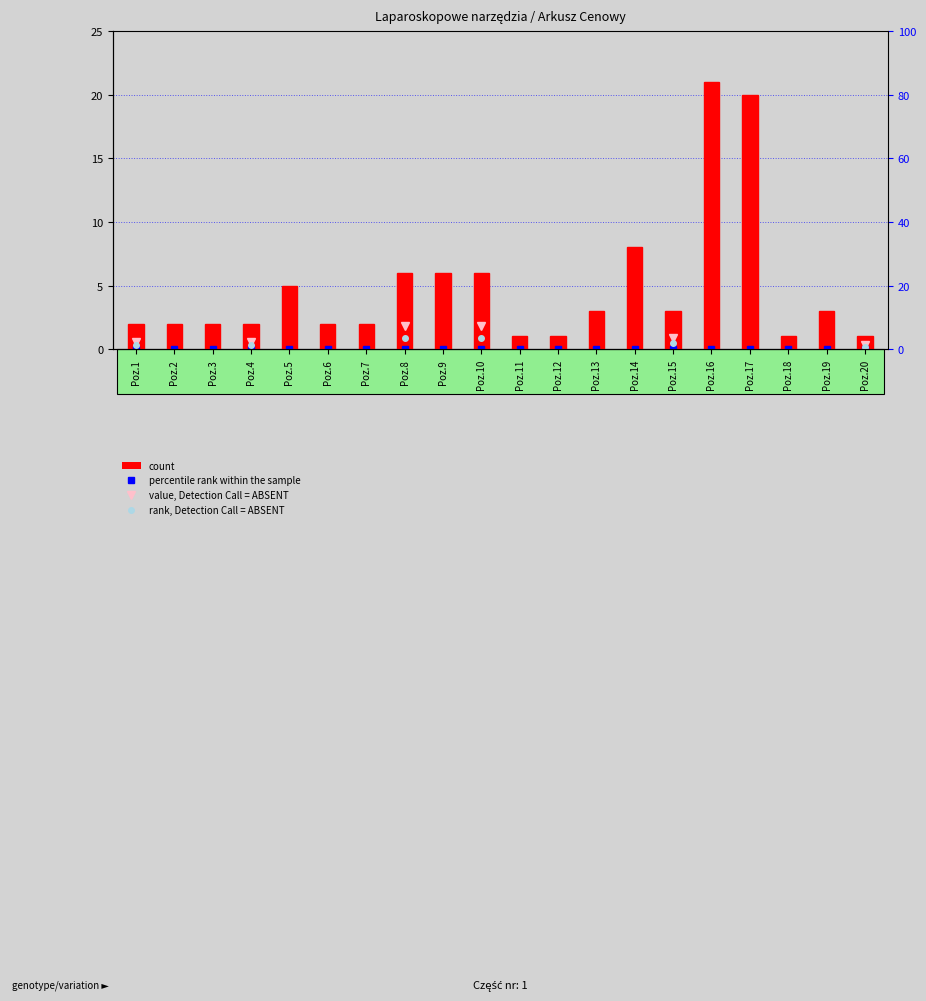

What is the difference between the maximum and minimum values?

20